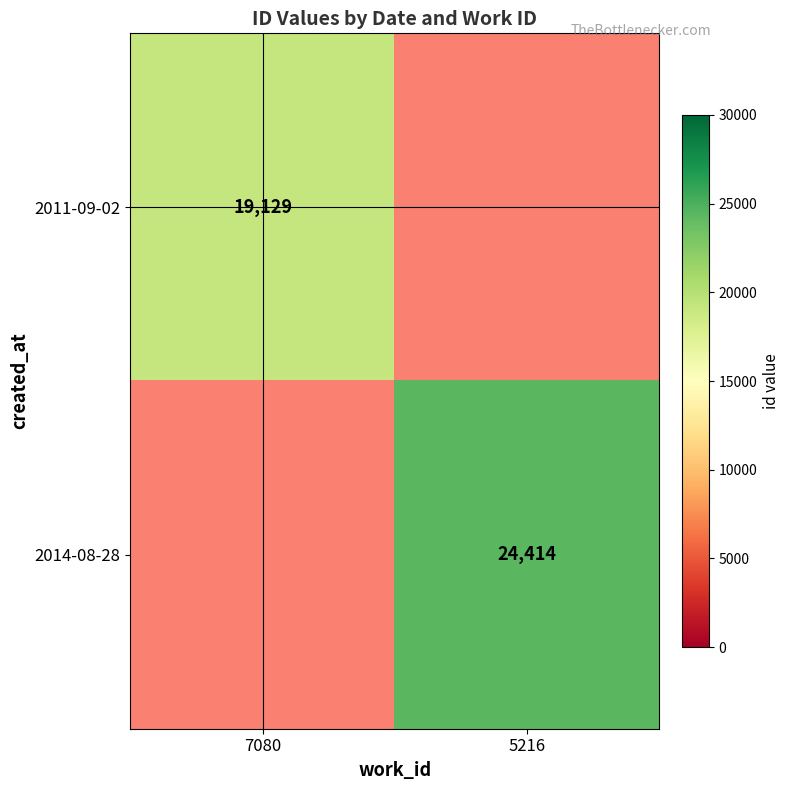

The value of 2014-08-28 at 5216 is 24414. True or false?

True